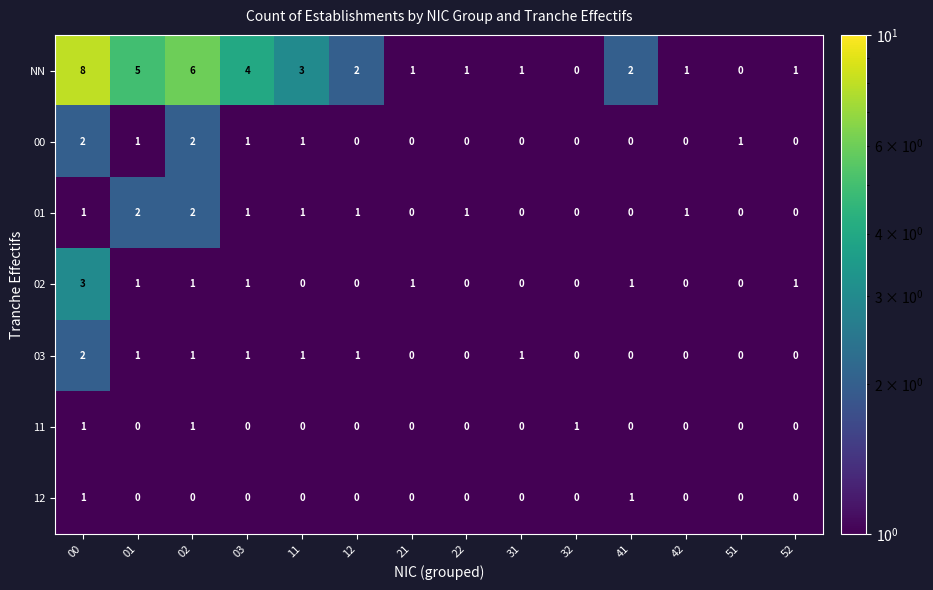

How many NN values are between 1 and 4?

9